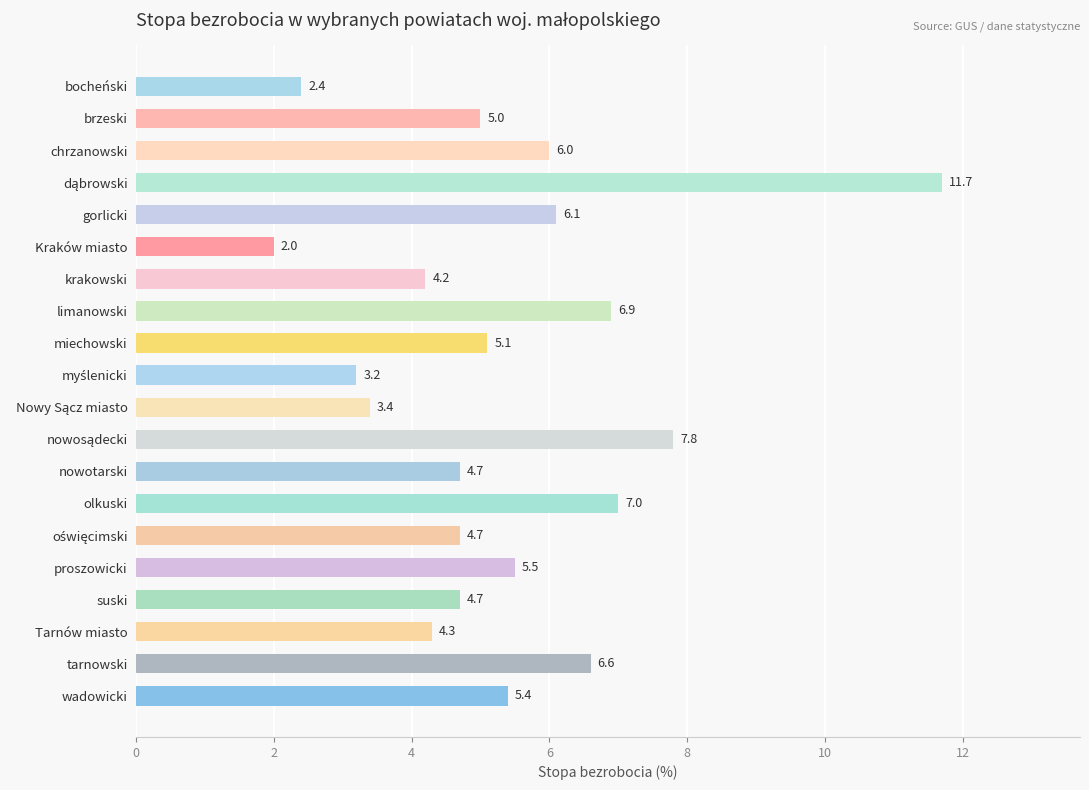

Reading top to bottom, what are all the values shown in this chart?

2.4	5.0	6.0	11.7	6.1	2.0	4.2	6.9	5.1	3.2	3.4	7.8	4.7	7.0	4.7	5.5	4.7	4.3	6.6	5.4